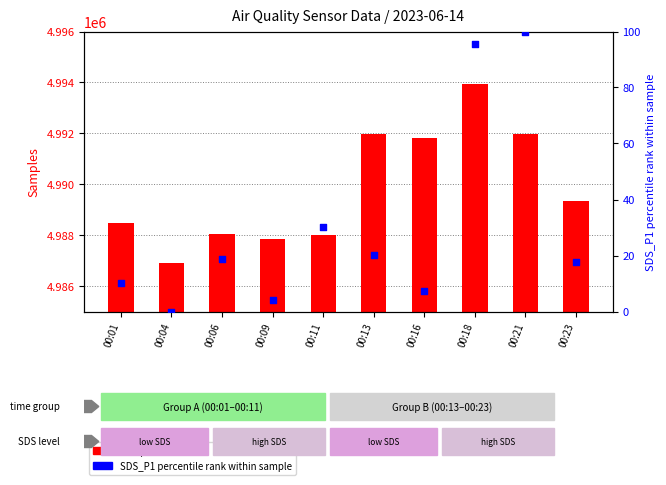

Which series reaches the maximum Y coordinate?

Samples